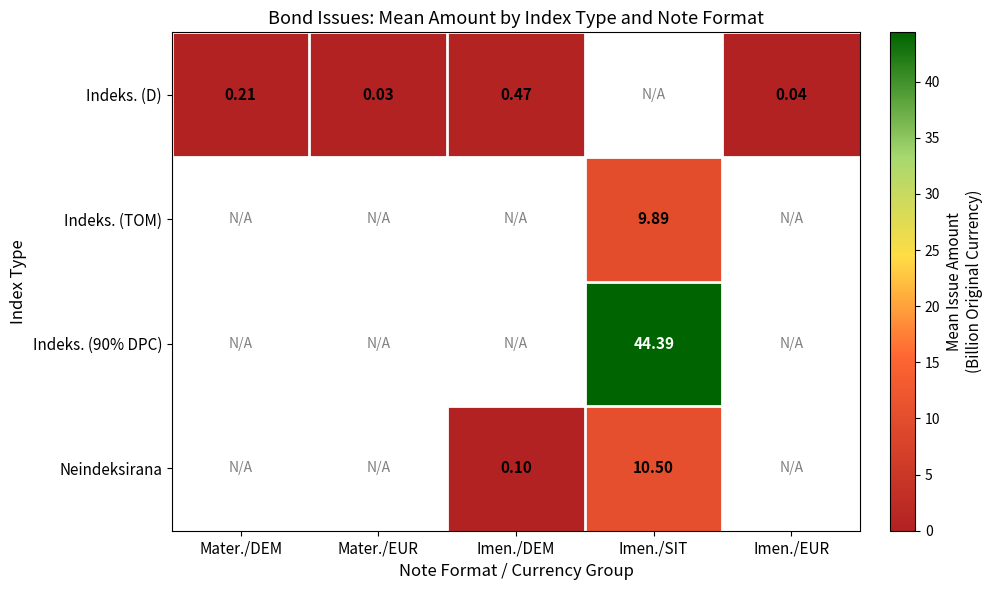

Which has a higher value, Imen./SIT or Imen./EUR?

Imen./EUR